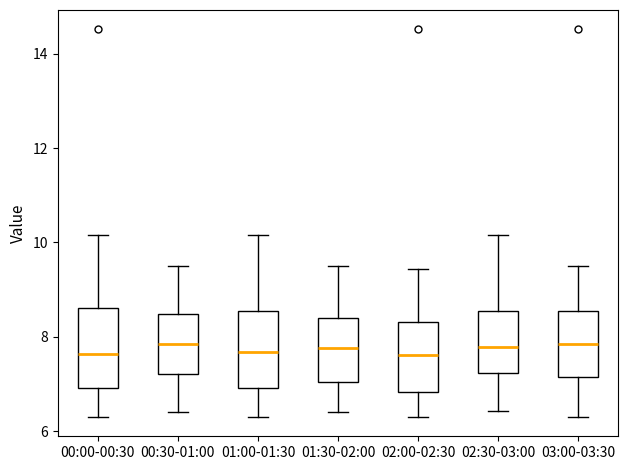

Reading left to right, read every box against the y-axis: the position of its median line, the range the box covers, and the ends of its whiskers. The values are not printed on the chart, so give them approximately, as read against the axis.

00:00-00:30: median 7.6, box 7.0 to 8.6, whiskers 6.4 to 10.2
00:30-01:00: median 7.8, box 7.2 to 8.4, whiskers 6.4 to 9.6
01:00-01:30: median 7.6, box 7.0 to 8.6, whiskers 6.4 to 10.2
01:30-02:00: median 7.8, box 7.0 to 8.4, whiskers 6.4 to 9.6
02:00-02:30: median 7.6, box 6.8 to 8.4, whiskers 6.4 to 9.4
02:30-03:00: median 7.8, box 7.2 to 8.6, whiskers 6.4 to 10.2
03:00-03:30: median 7.8, box 7.2 to 8.6, whiskers 6.4 to 9.6